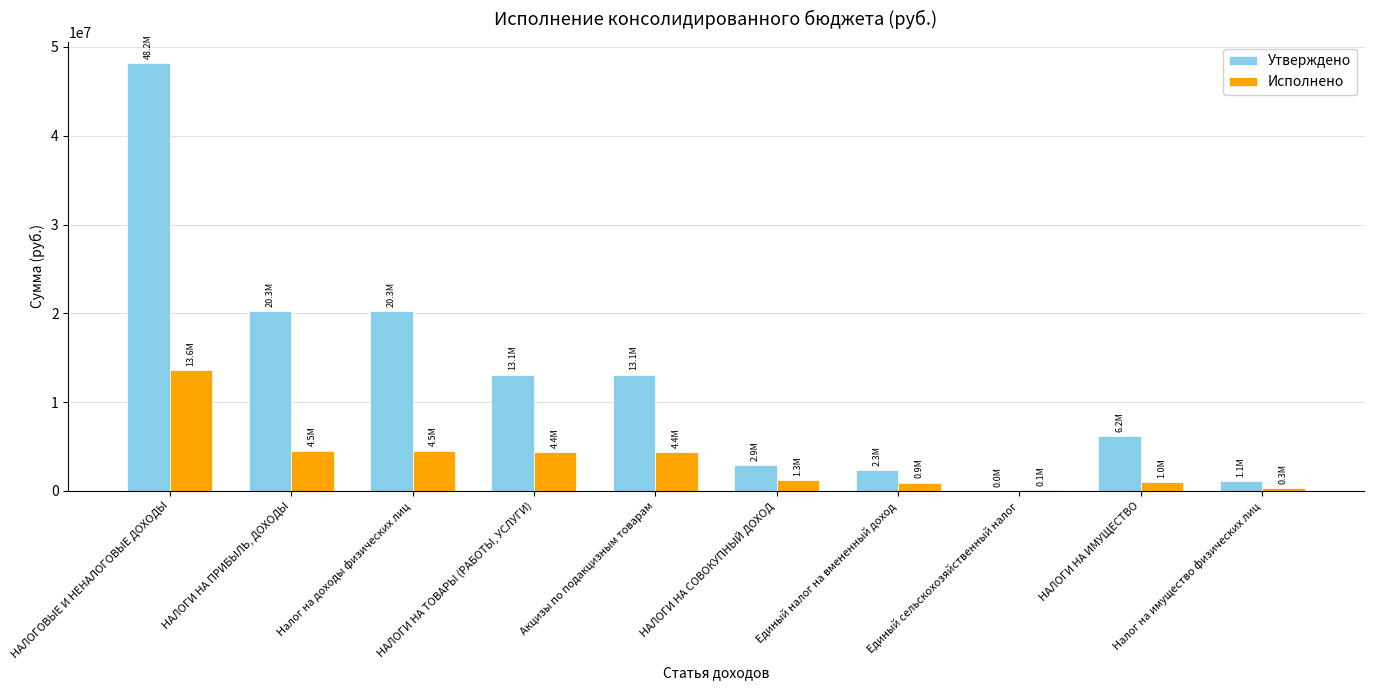

Are the bars grouped side by side (vs. stacked)?

Yes